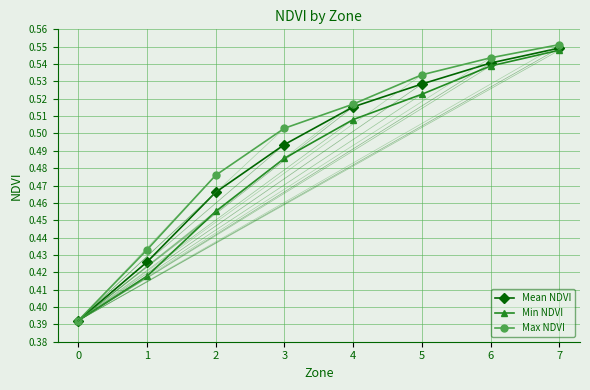

List the labels in order of Min NDVI value, smallest first.

0, 1, 2, 3, 4, 5, 6, 7